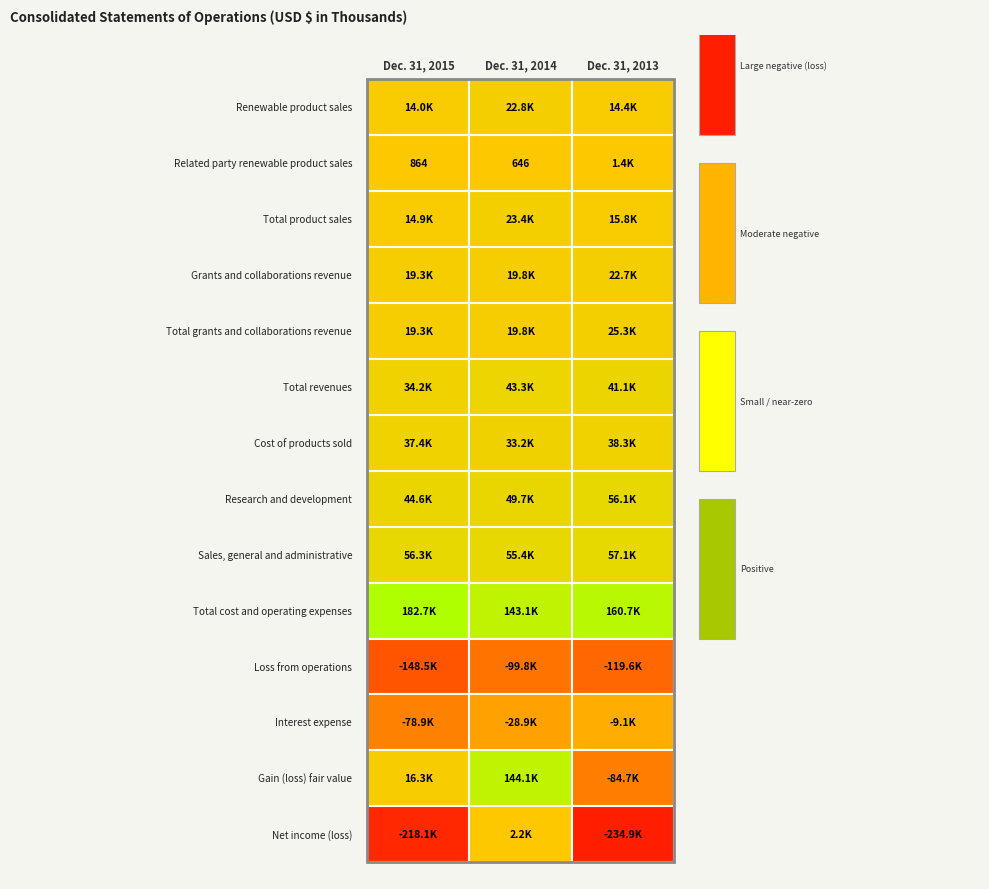

How many values in the Total grants and collaborations revenue series are below 19835?

1